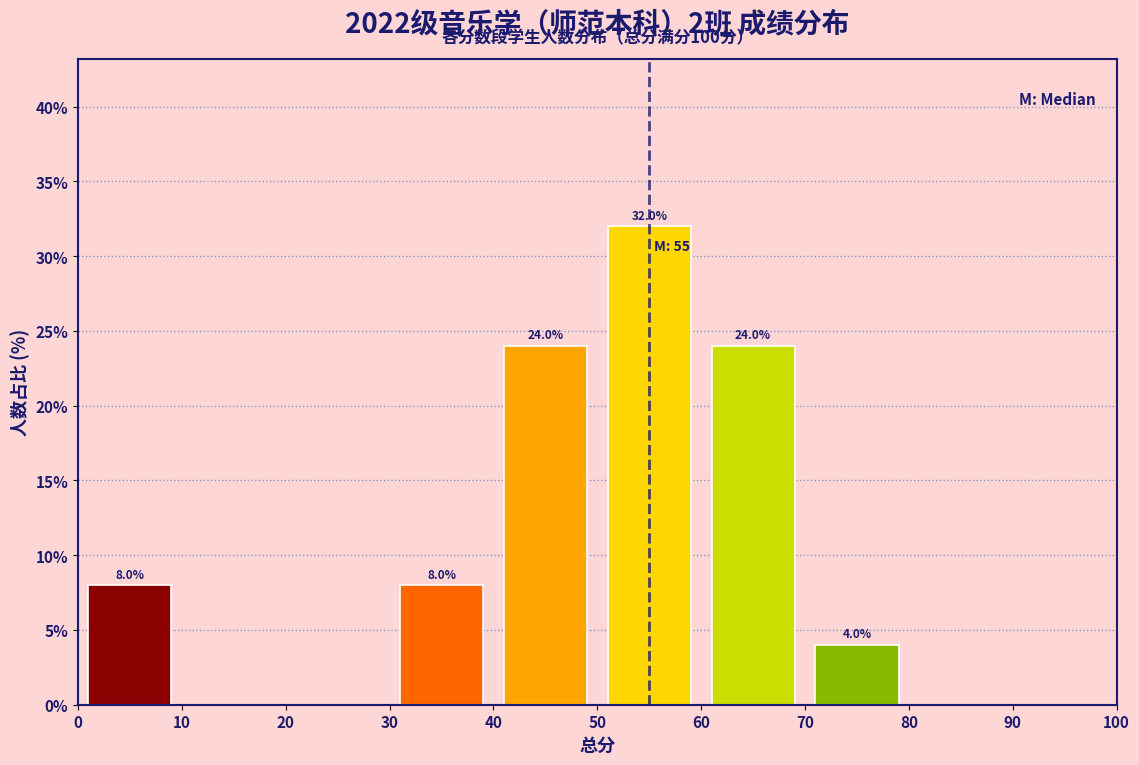

Which range on the x-axis has the tallest bar?

50 to 60